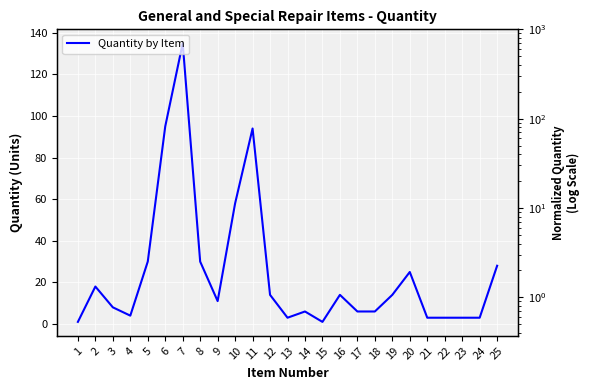

What is the value of the 15th point from the left?

1